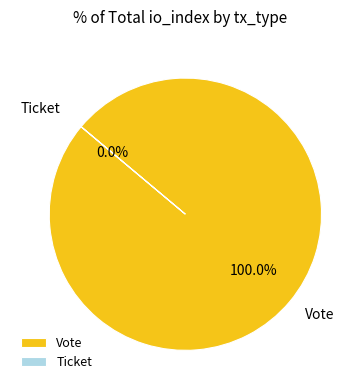

Between Ticket and Vote, which is larger?

Vote